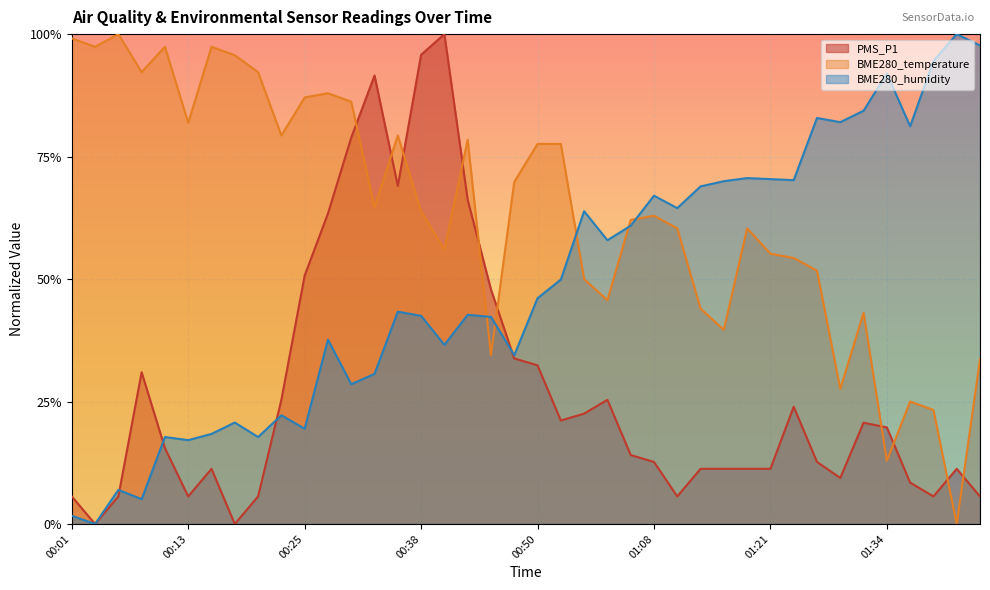

How many intersections are there between BME280_temperature and PMS_P1?

10